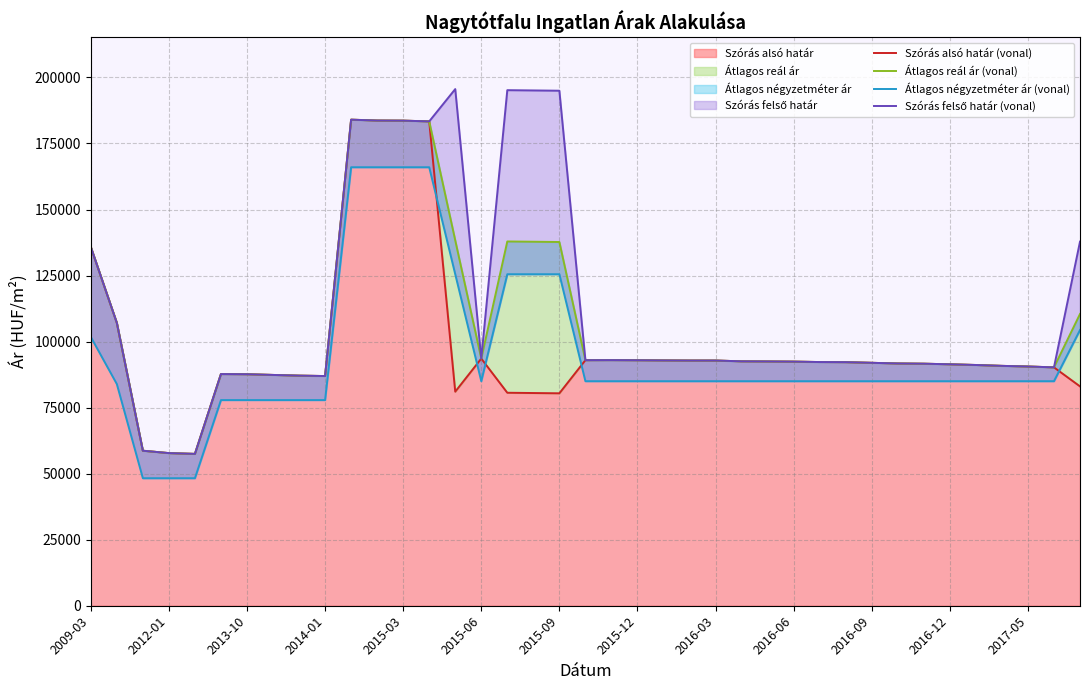

The value of Szórás alsó határ at 2015-09 is 80423. True or false?

True